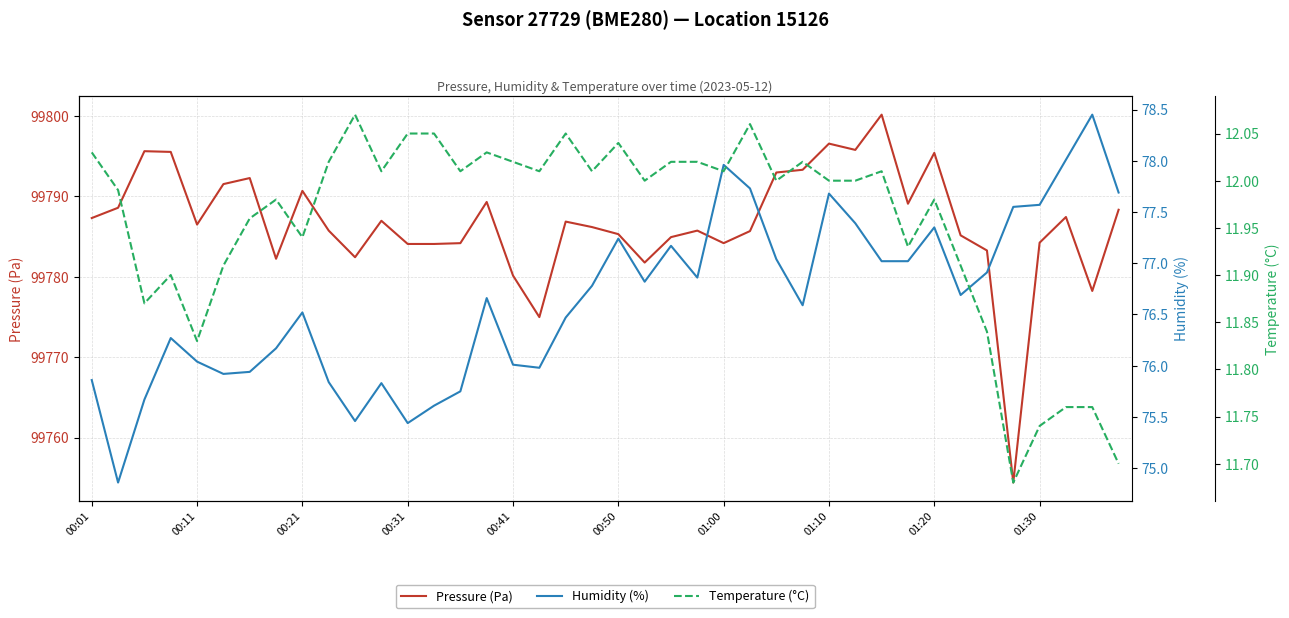

In Humidity (%), how many points are lower than both neighbors (excluding endpoints)?

9